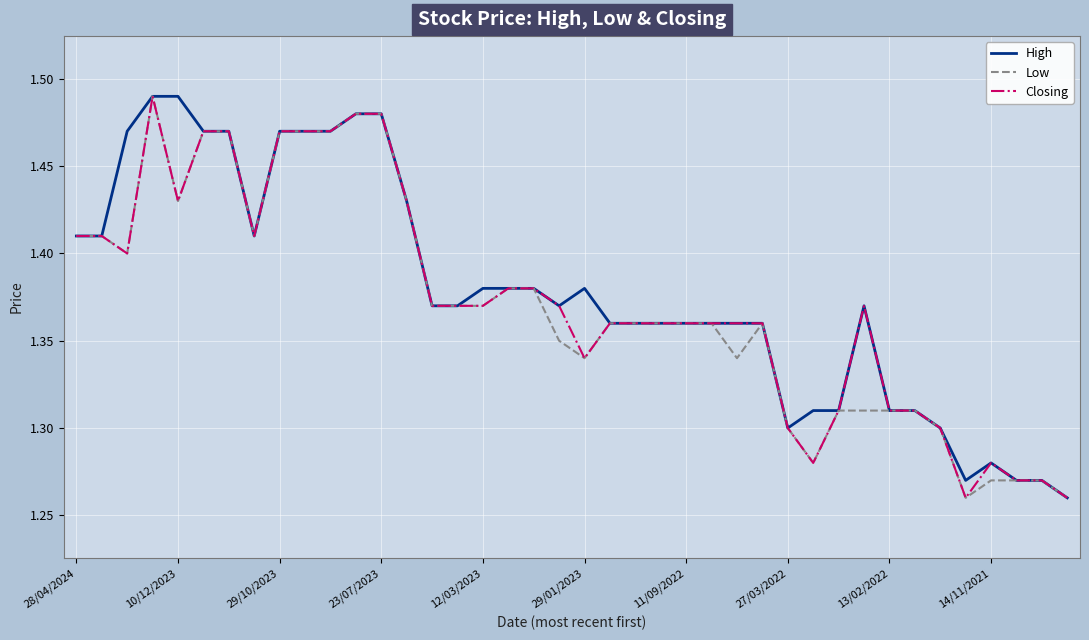

What is the sum of all Low values?

54.8